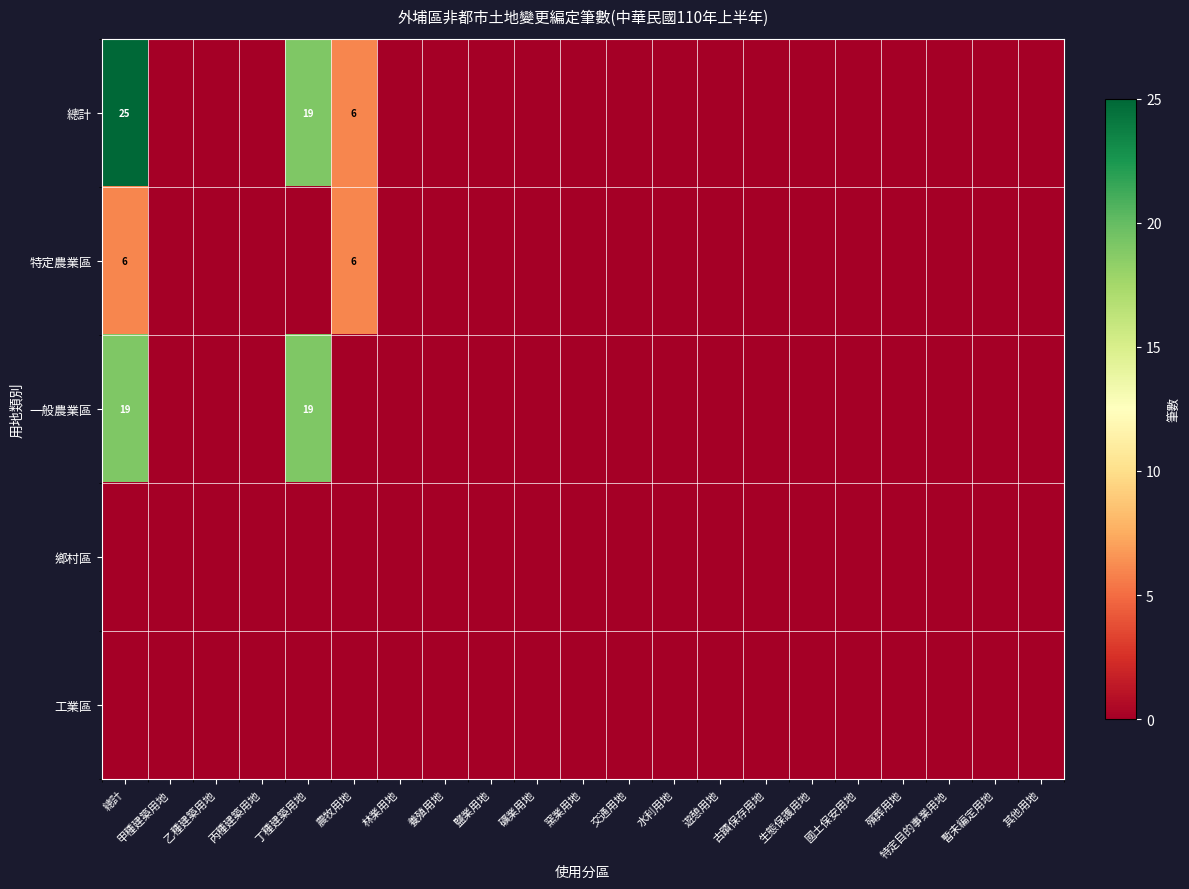

Is the value of 一般農業區 at 遊憩用地 greater than the value of 鄉村區 at 暫未編定用地?

No